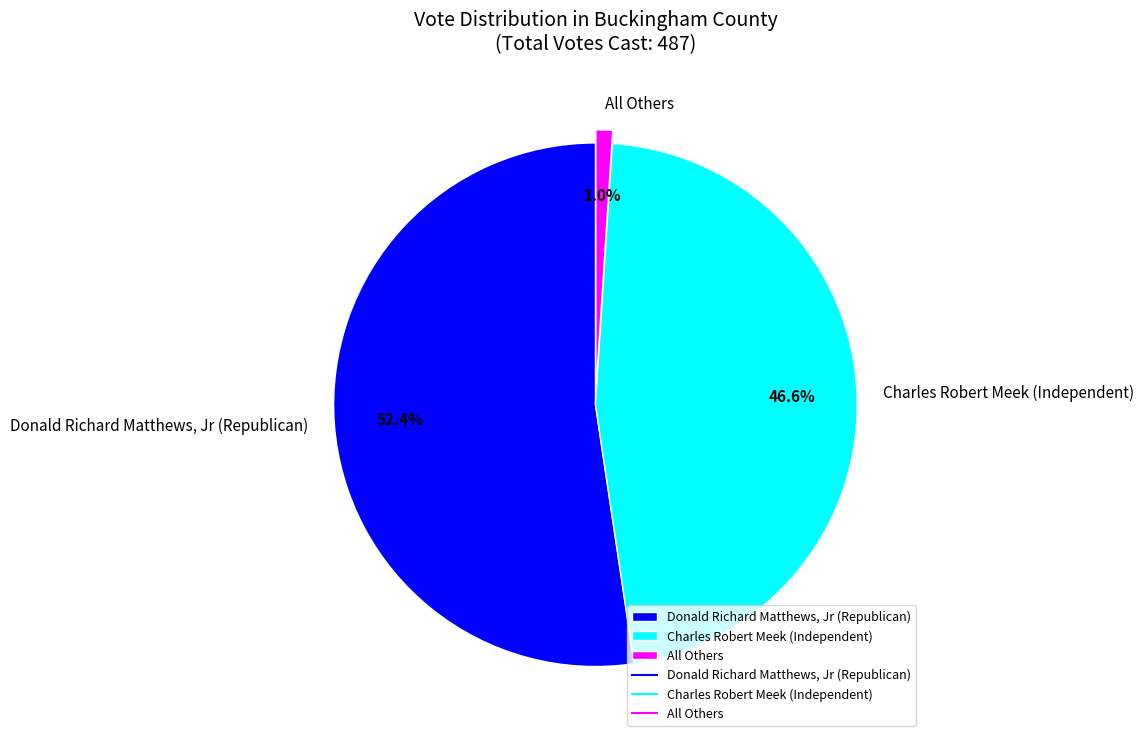

What is the ratio of the value at Charles Robert Meek (Independent) to the value at Donald Richard Matthews, Jr (Republican)?

0.9